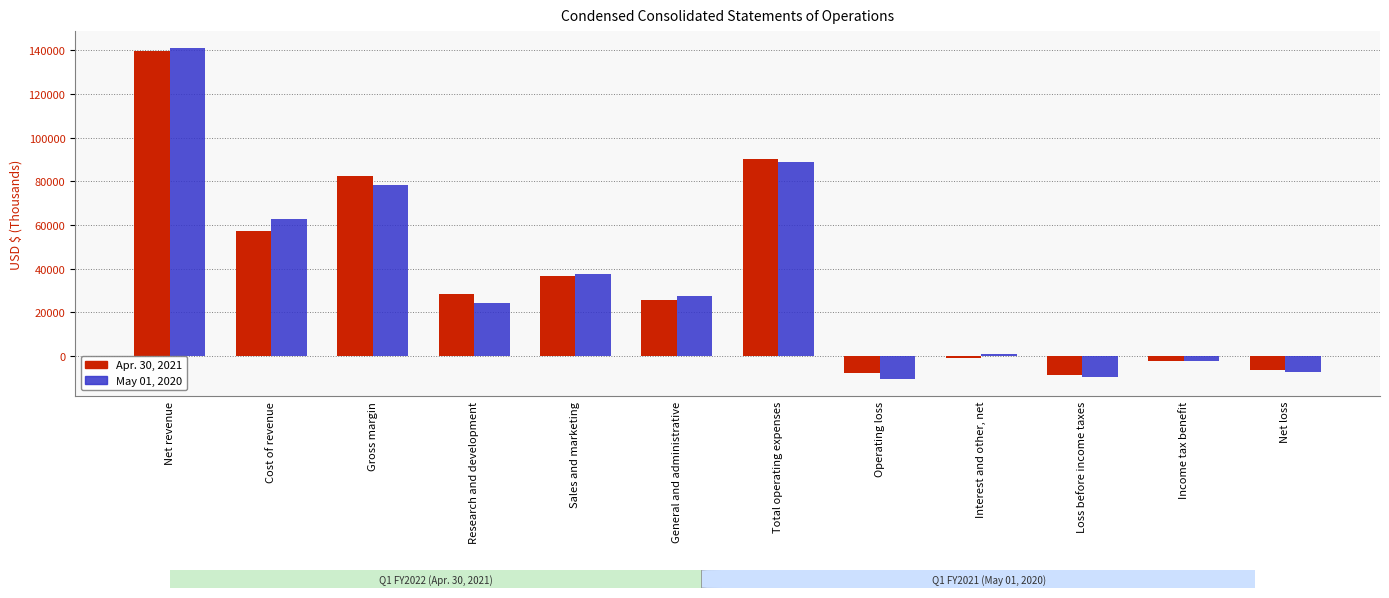

The value of Apr. 30, 2021 at Loss before income taxes is -2334. True or false?

False